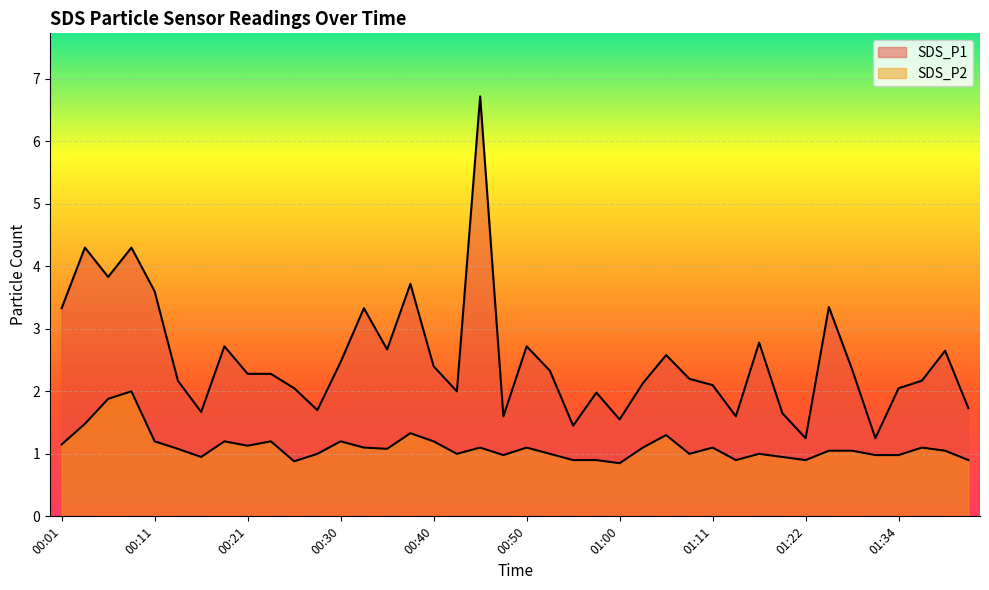

Which label corresponds to the largest value in the chart?

00:45